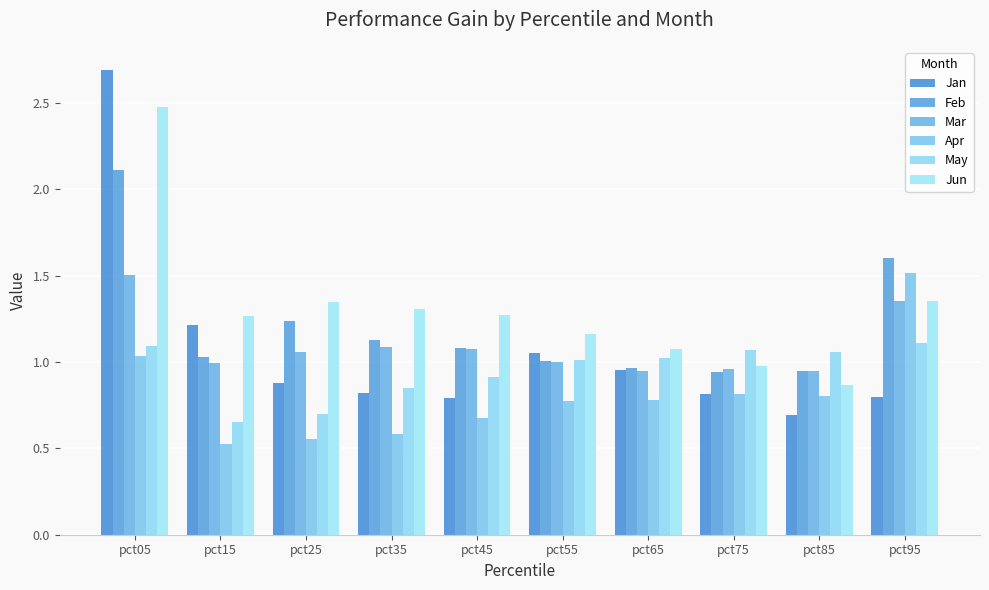

What is the difference between the Feb values at pct95 and pct25?

0.4